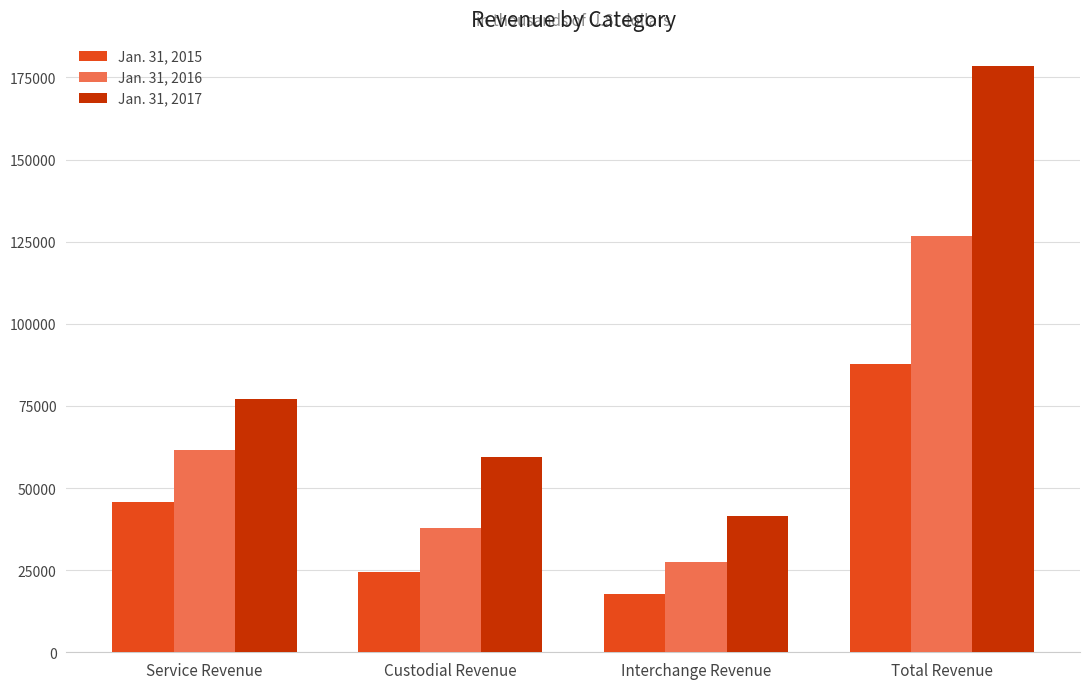

What is the label of the 2nd bar from the left?

Custodial Revenue